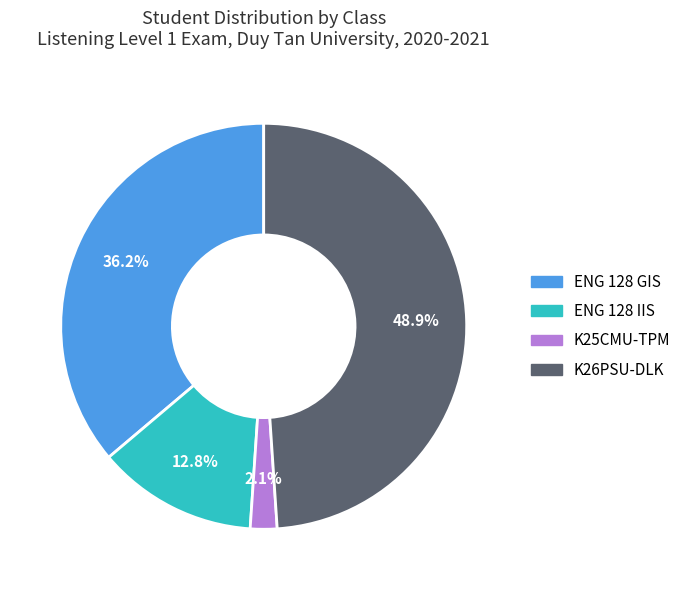

Does any single category account for the majority?

No